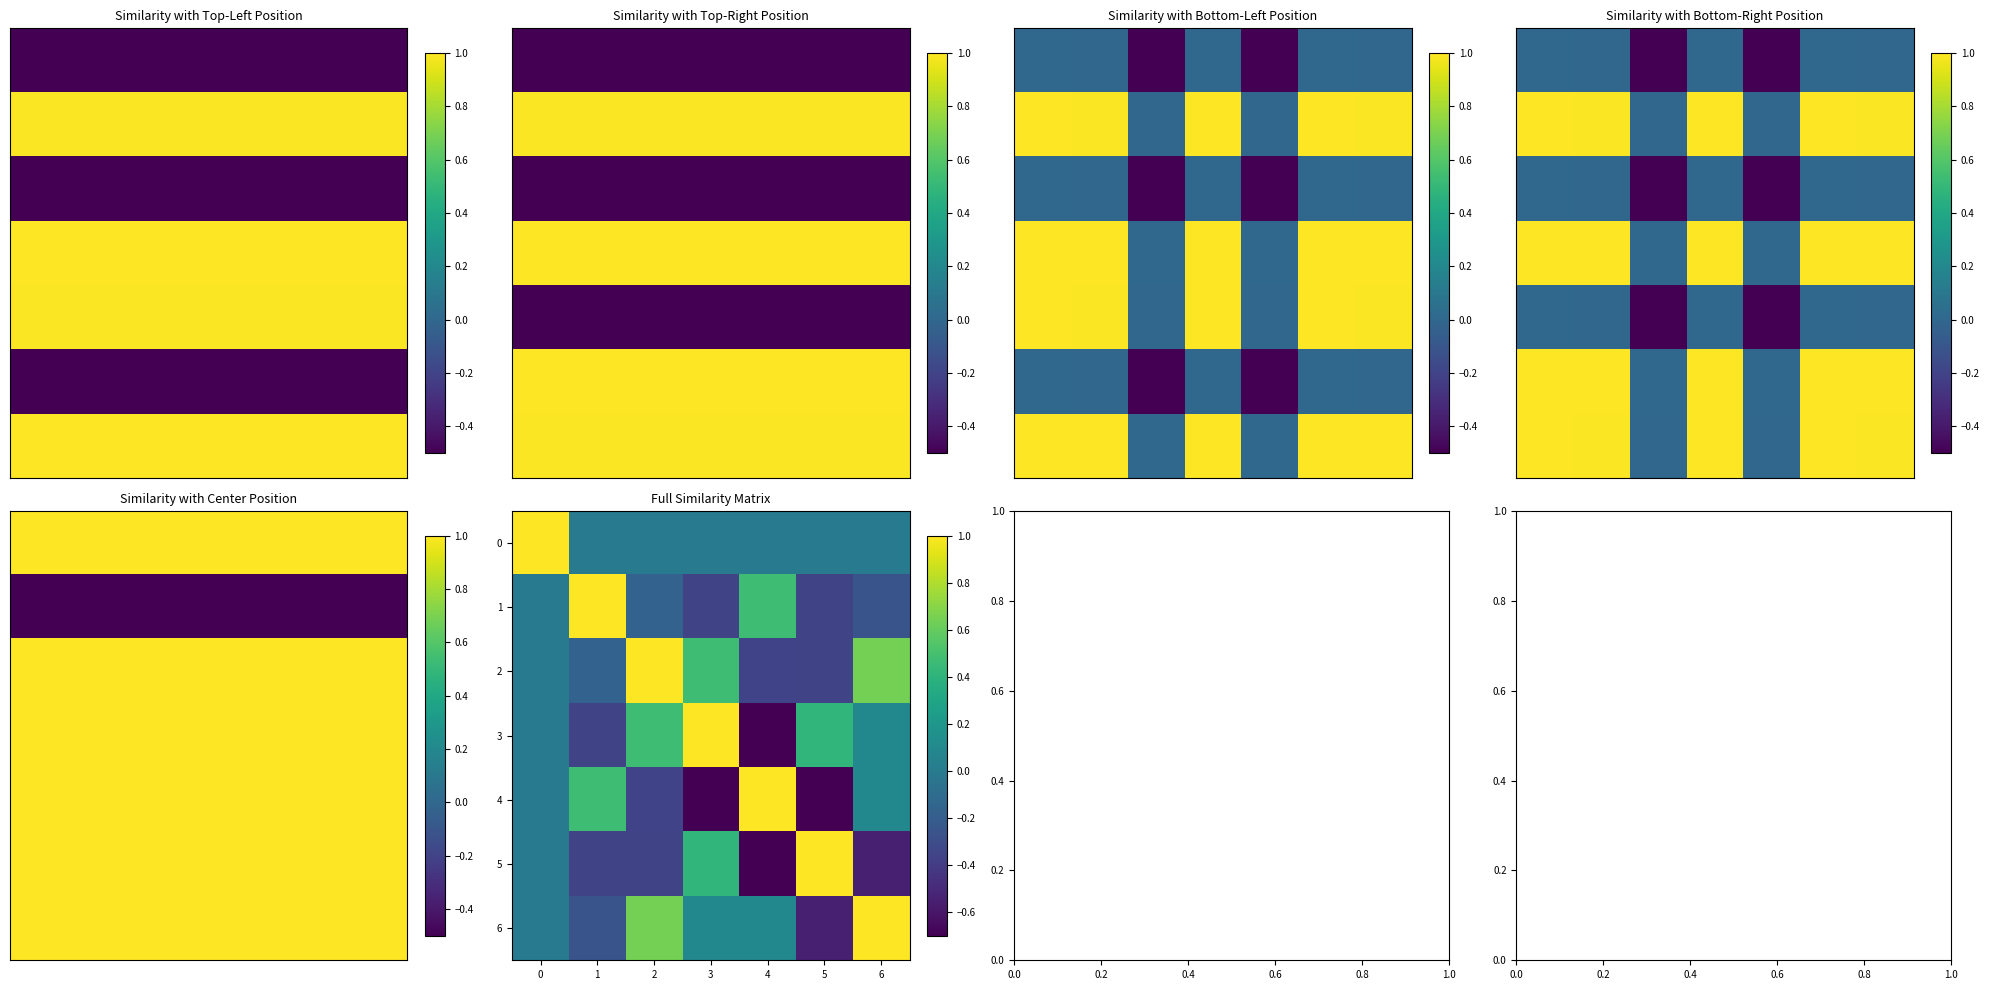

Reading left to right, what are all the values shown in this chart?

0: 0=1.0	1=-0.0	2=0.0	3=0.0	4=0.0	5=0.0	6=0.0
1: 0=-0.0	1=1.0	2=-0.2	3=-0.4	4=0.5	5=-0.4	6=-0.3
2: 0=0.0	1=-0.2	2=1.0	3=0.5	4=-0.4	5=-0.4	6=0.6
3: 0=0.0	1=-0.4	2=0.5	3=1.0	4=-0.8	5=0.4	6=0.1
4: 0=0.0	1=0.5	2=-0.4	3=-0.8	4=1.0	5=-0.7	6=0.1
5: 0=0.0	1=-0.4	2=-0.4	3=0.4	4=-0.7	5=1.0	6=-0.5
6: 0=0.0	1=-0.3	2=0.6	3=0.1	4=0.1	5=-0.5	6=1.0